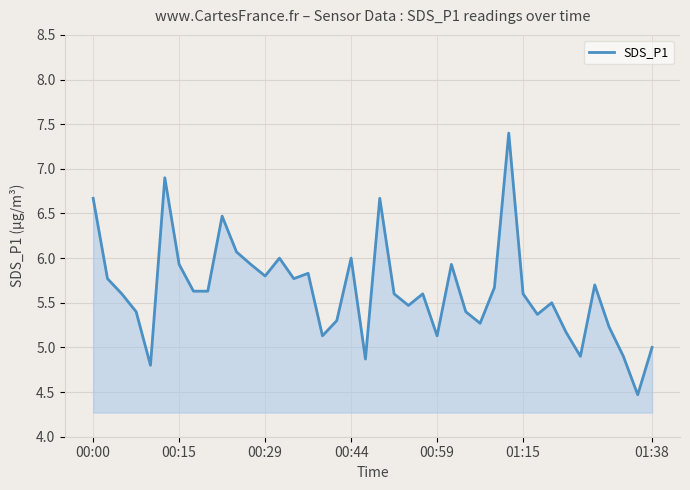

What is the smallest value displayed?

4.5